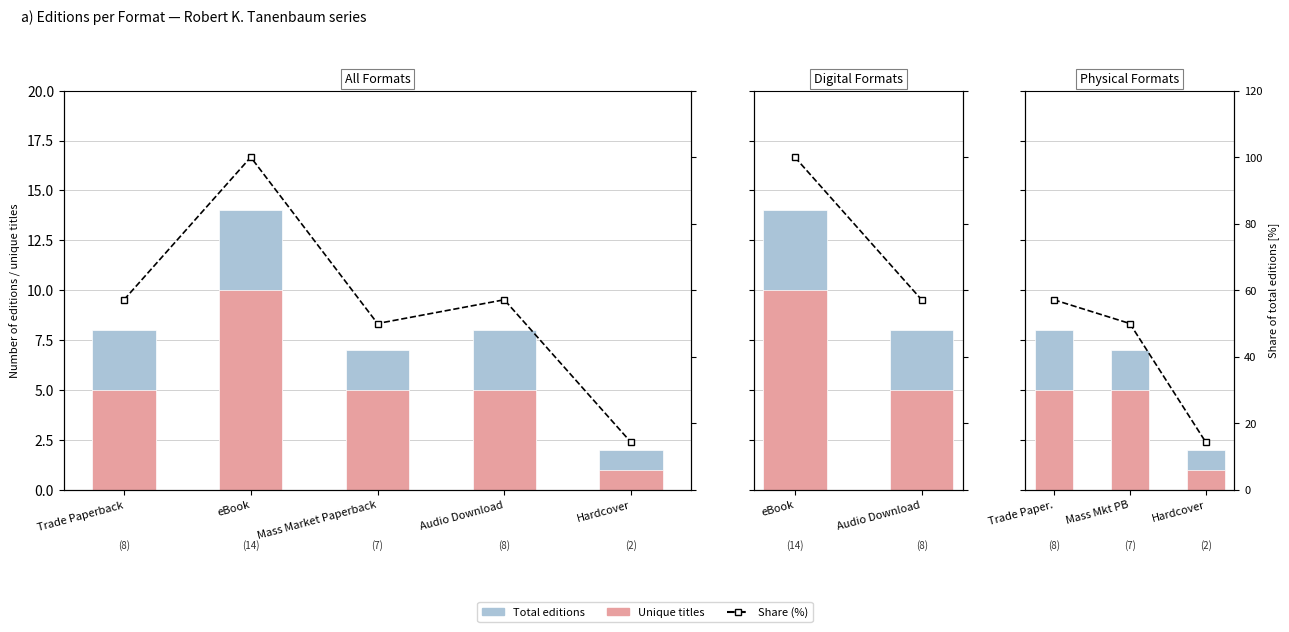

How many data points in Unique titles are less than 5?

1